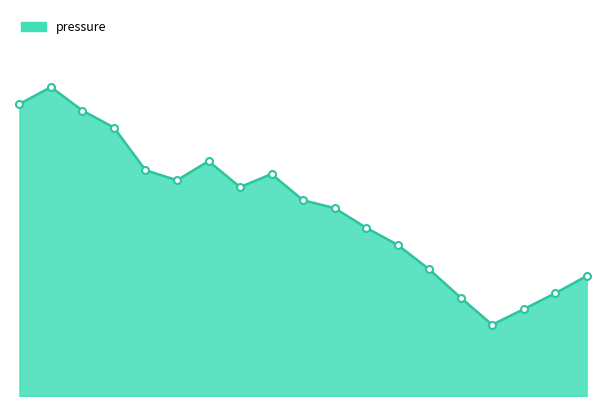

List the labels in order of value, largest first.

00:29, 00:02, 00:56, 01:23, 02:45, 01:51, 03:39, 02:18, 03:12, 04:06, 04:33, 05:00, 05:27, 05:54, 08:09, 07:42, 06:21, 07:15, 06:48